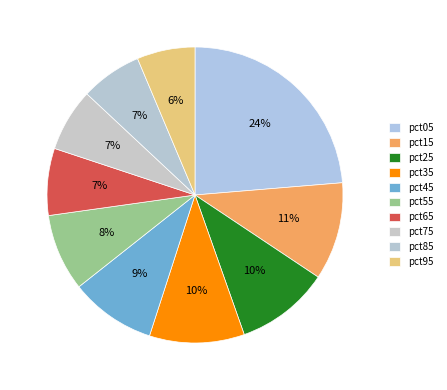

What is the smallest slice in the pie chart?

pct95